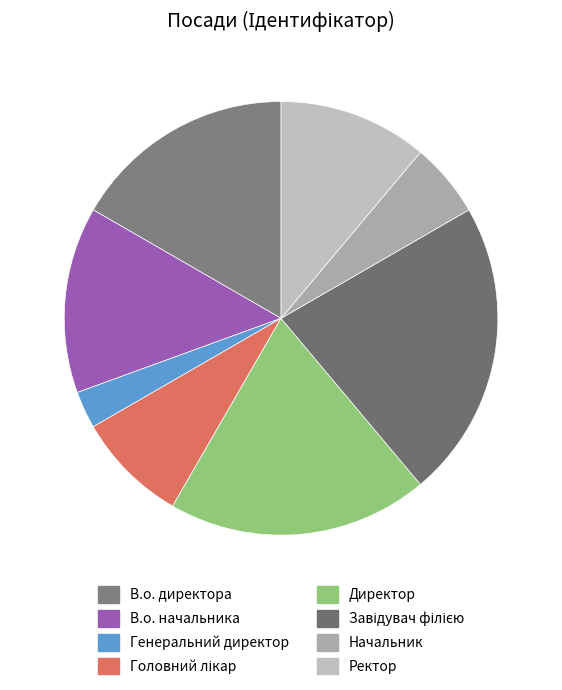

Is it true that Ректор is 1% of the pie?

False